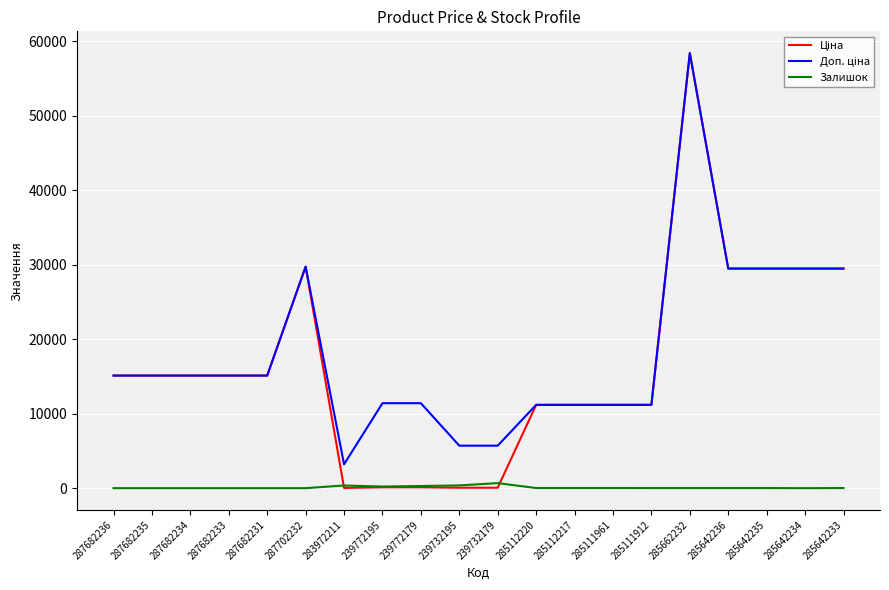

What is the spread (max minus min) of values at 285111961?

11171.2